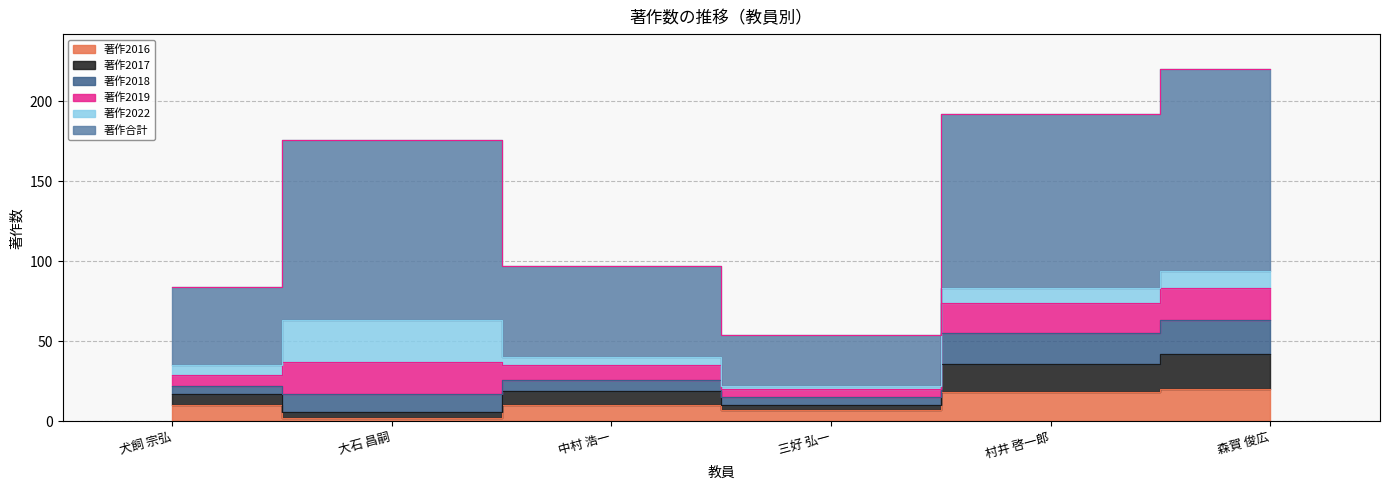

Which has a higher value, 犬飼 宗弘 or 森賀 俊広?

森賀 俊広